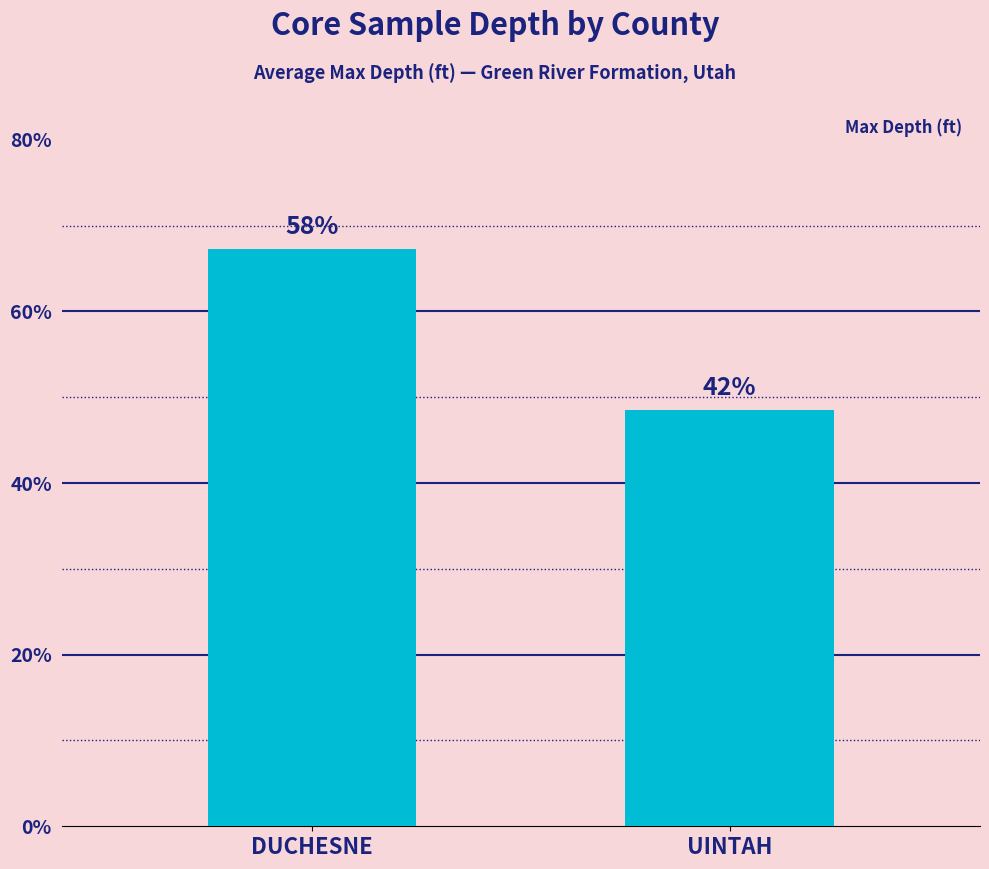

What is the difference between the values at DUCHESNE and UINTAH?

1880